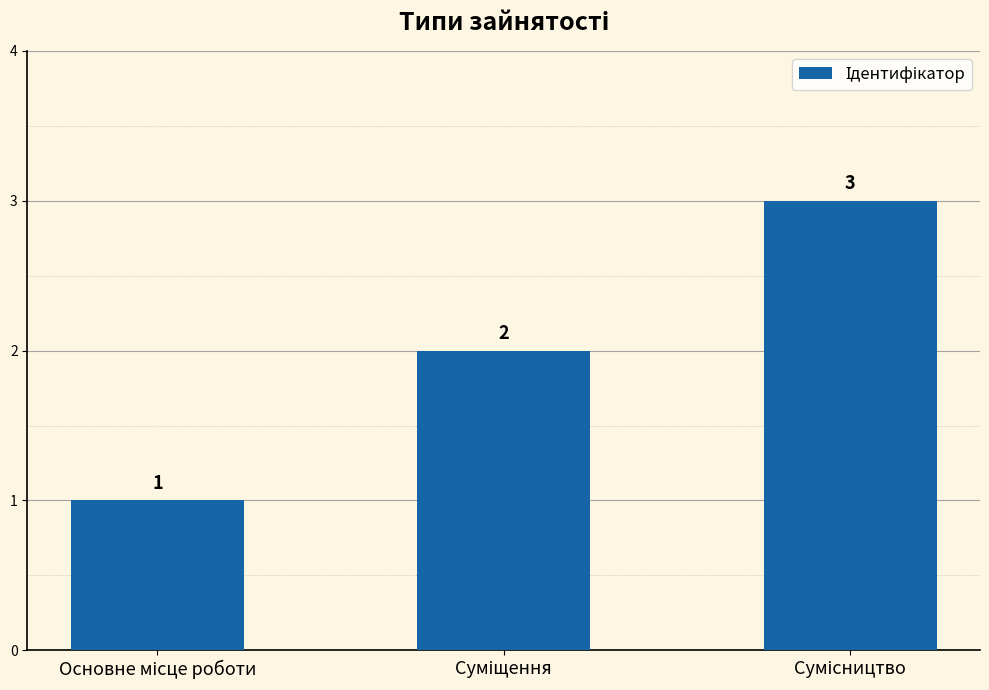

What is the greatest value displayed?

3